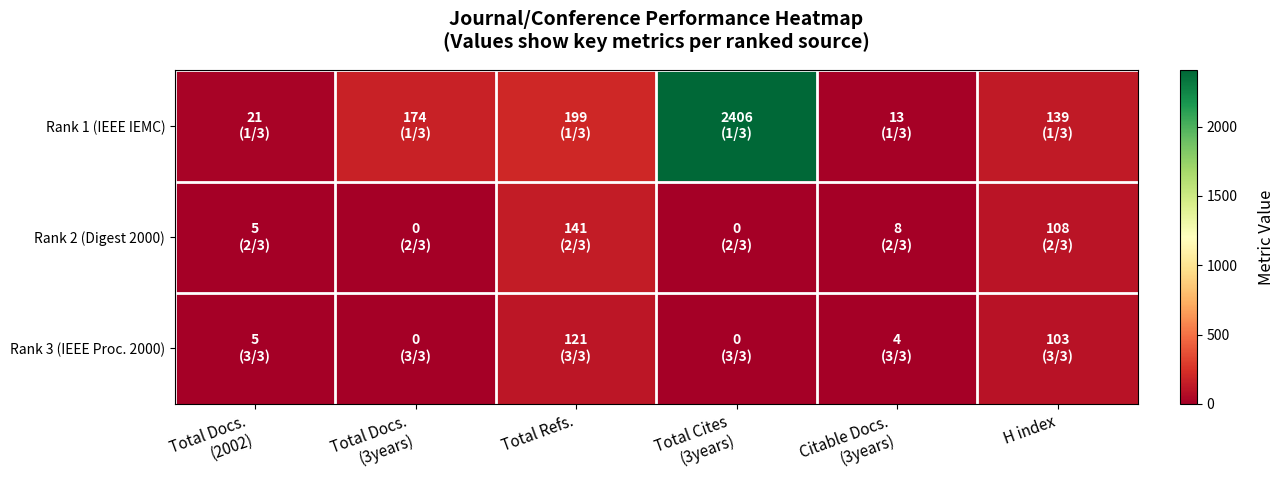

At Citable Docs. (3years), list the series in order from smallest to largest.

Rank 3 (IEEE Proc. 2000), Rank 2 (Digest 2000), Rank 1 (IEEE IEMC)